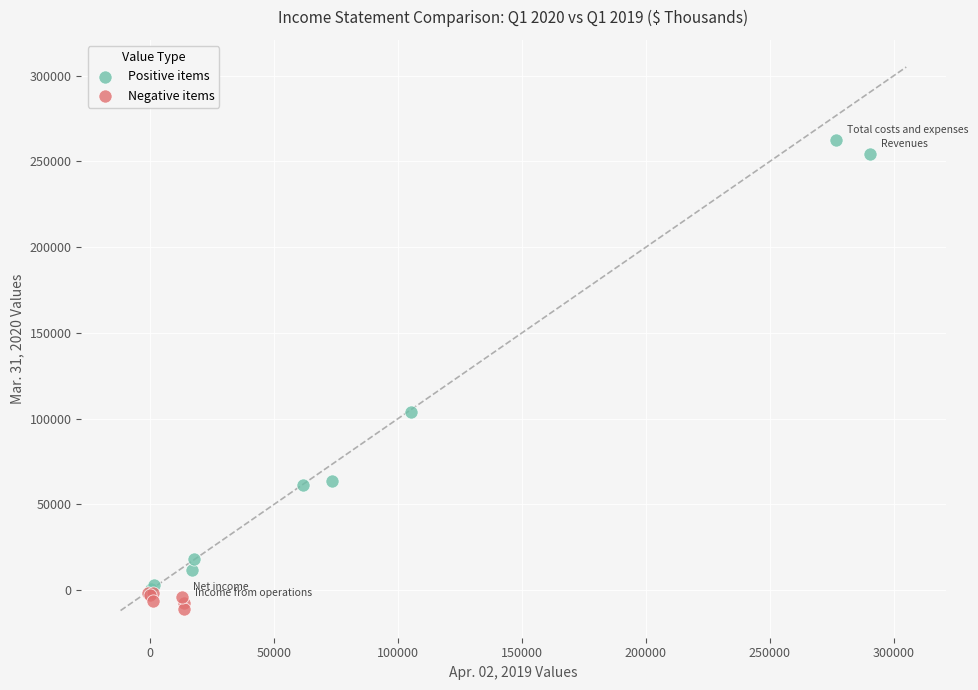

Which series reaches the maximum Y coordinate?

Positive items